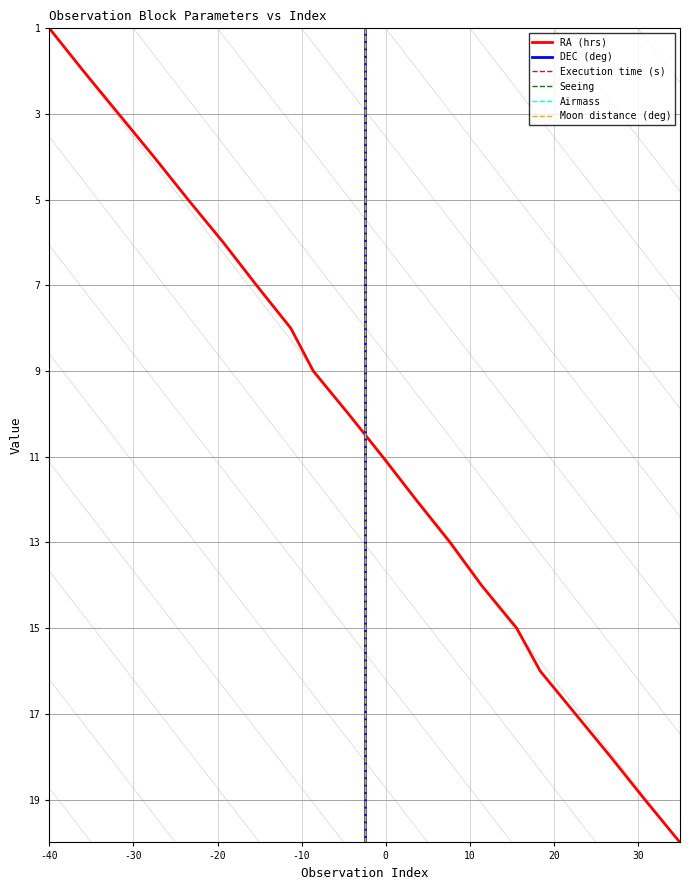

Which category has the lowest value in the Moon distance (deg) series?

-40